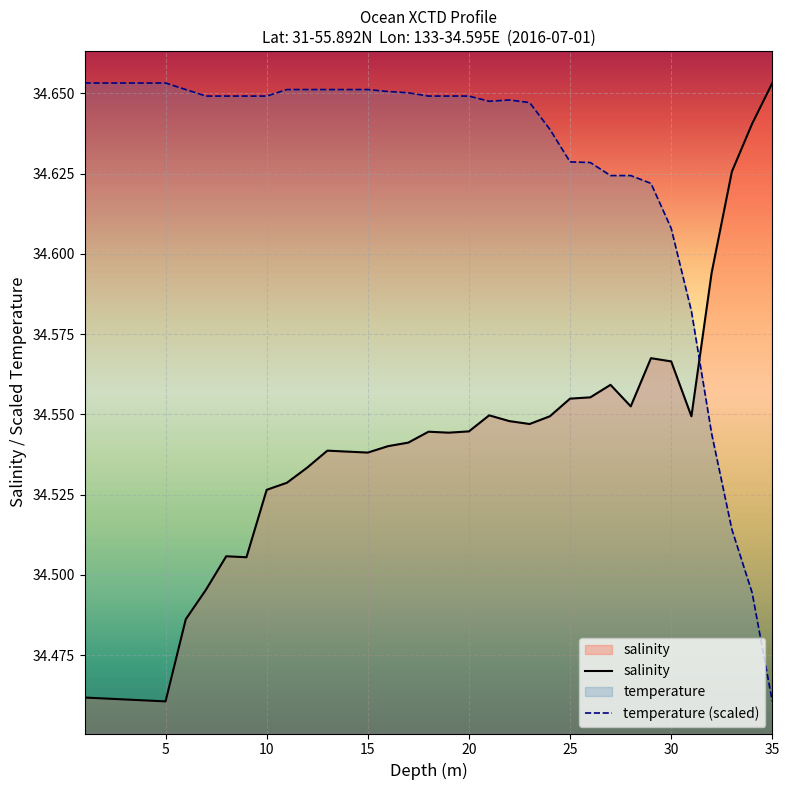

The salinity series shows 7.4 at 35. True or false?

False